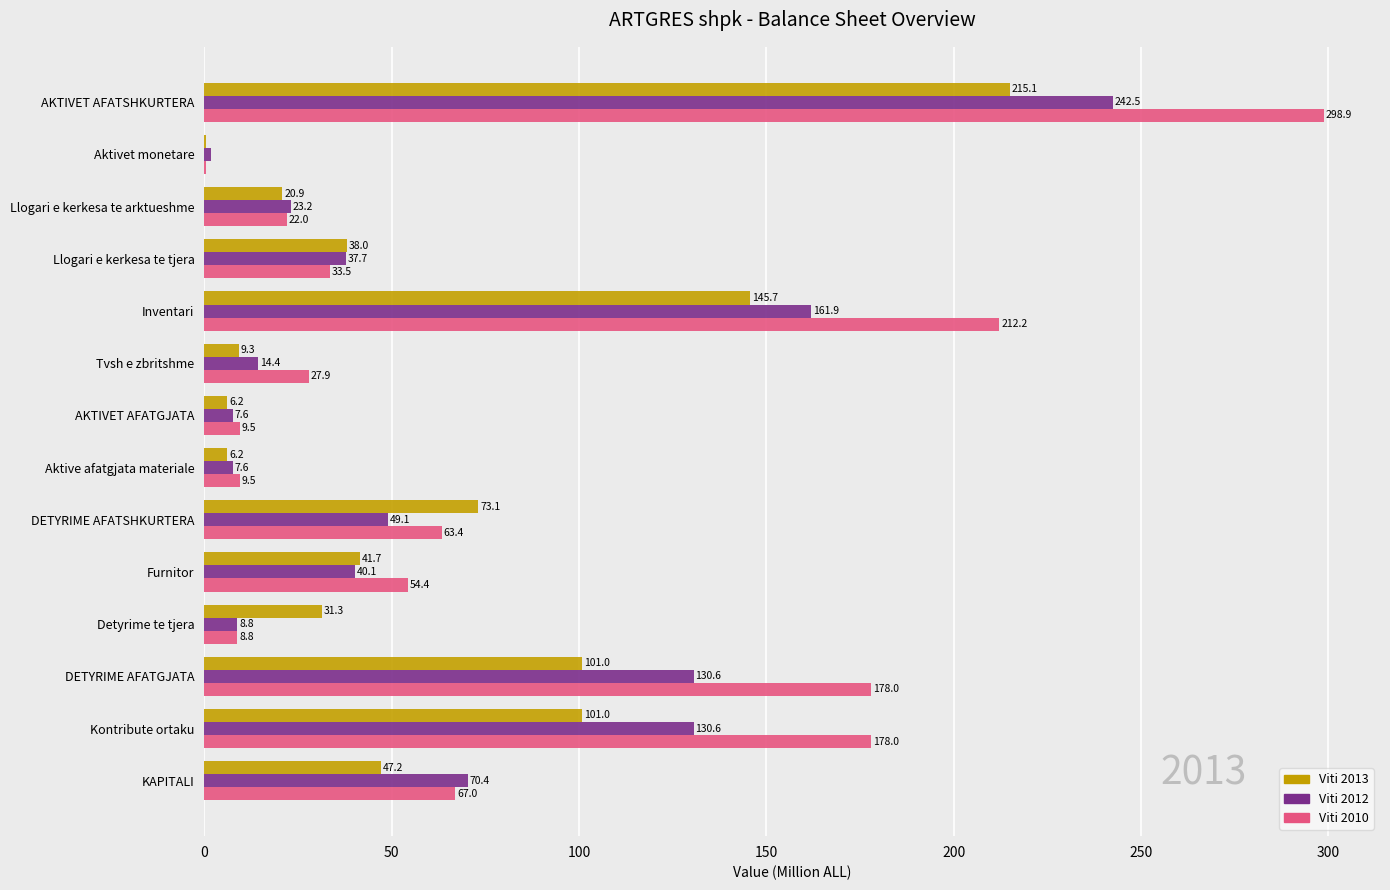

The Viti 2010 series shows 281.3 at Kontribute ortaku. True or false?

False